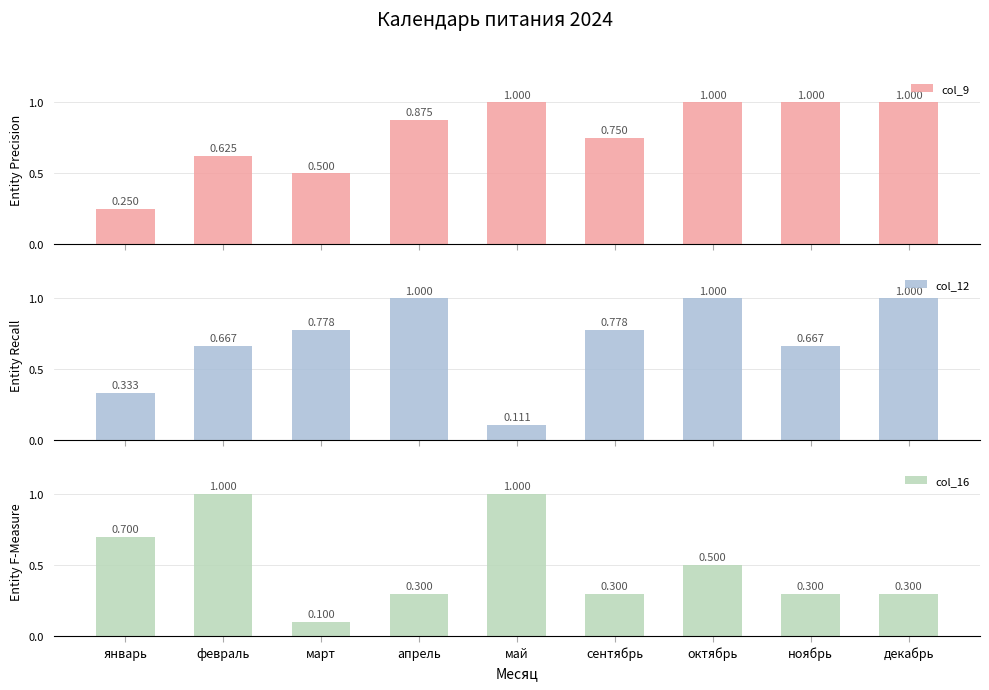

Reading right to left, what are all the values shown in this chart?

col_9: декабрь=1.0	ноябрь=1.0	октябрь=1.0	сентябрь=0.8	май=1.0	апрель=0.9	март=0.5	февраль=0.6	январь=0.2
col_12: декабрь=1.0	ноябрь=0.7	октябрь=1.0	сентябрь=0.8	май=0.1	апрель=1.0	март=0.8	февраль=0.7	январь=0.3
col_16: декабрь=0.3	ноябрь=0.3	октябрь=0.5	сентябрь=0.3	май=1.0	апрель=0.3	март=0.1	февраль=1.0	январь=0.7